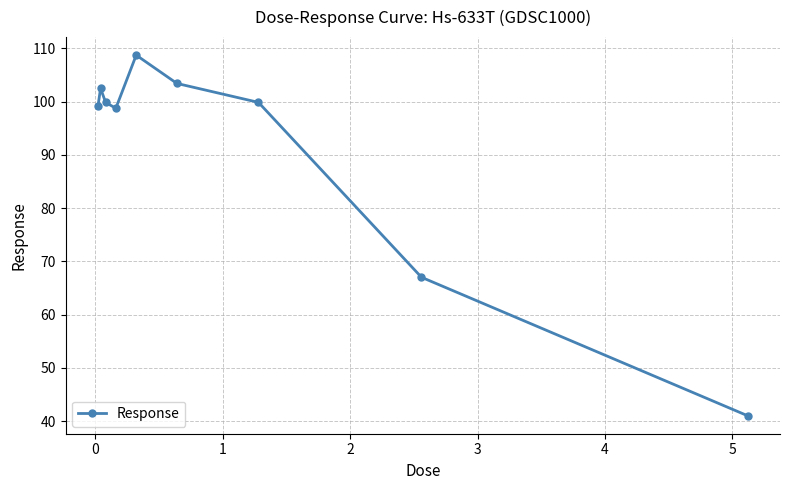

What is the maximum value shown in the chart?

108.7